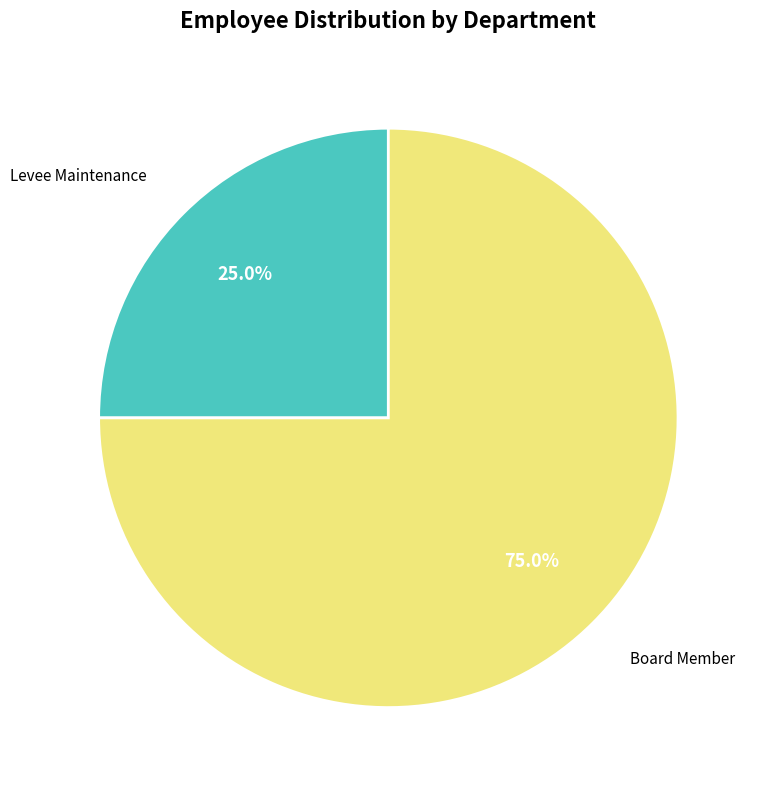

Count the number of slices in the pie.

2